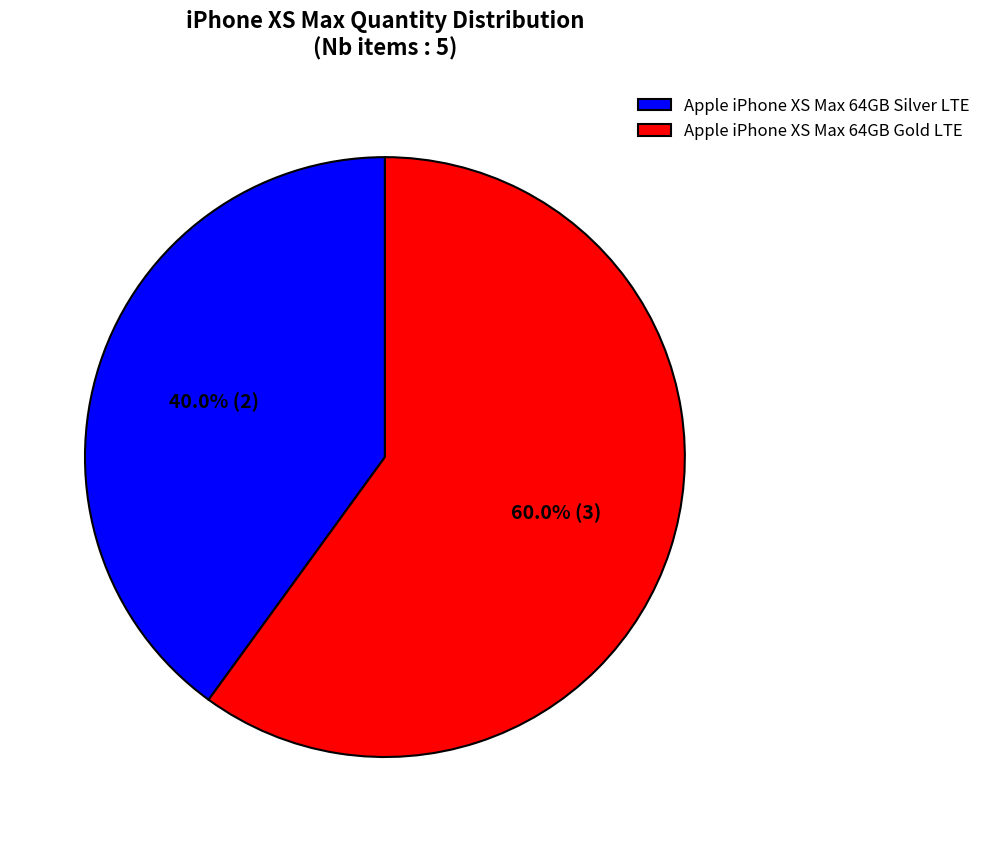

Which slice represents more than half of the pie?

Apple iPhone XS Max 64GB Gold LTE